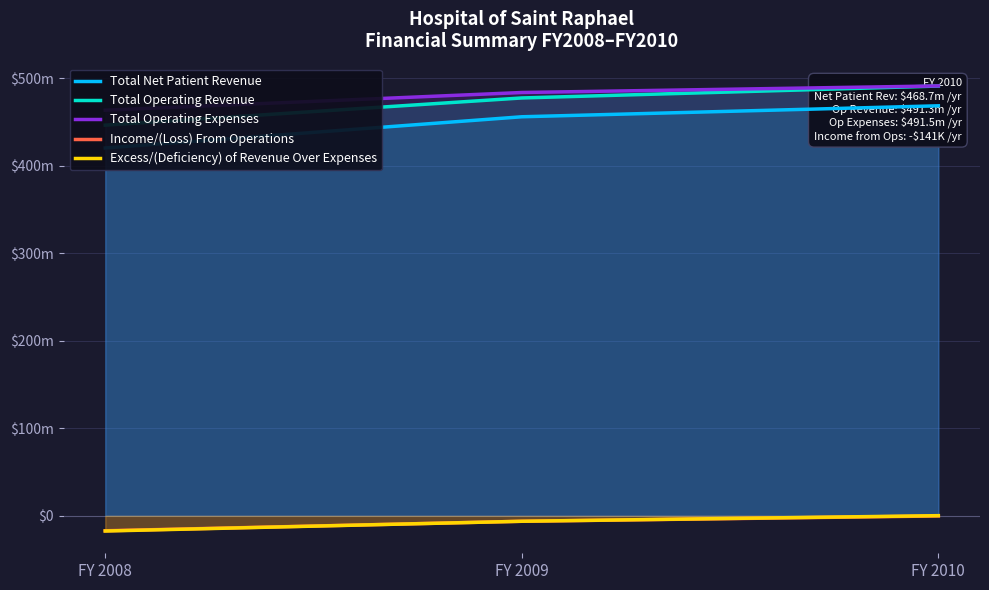

Between FY 2008 and FY 2010, which is larger?

FY 2010